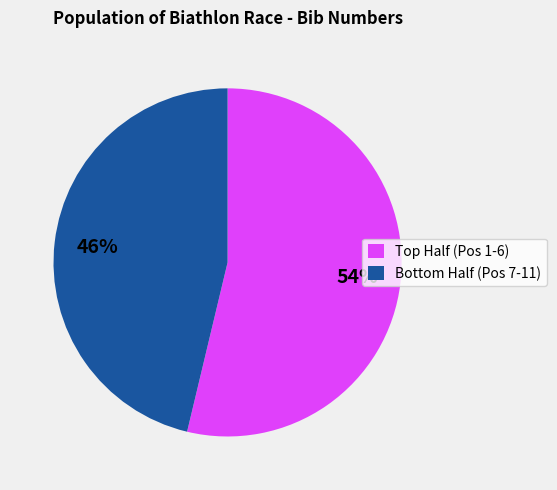

Rank the categories by value from highest to lowest.

Top Half (Pos 1-6), Bottom Half (Pos 7-11)